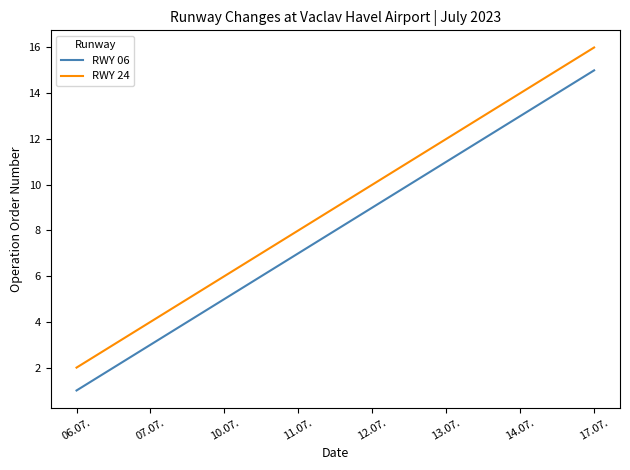

Which category has the highest value in the RWY 24 series?

17.07.